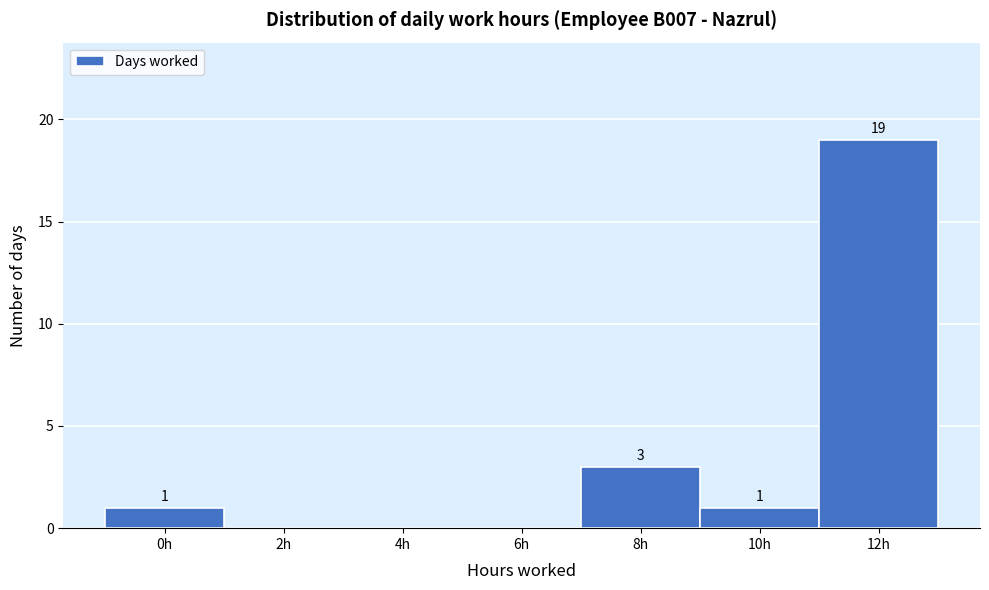

Reading left to right, transcribe all the data shown in this chart.

0h=1	2h=0	4h=0	6h=0	8h=3	10h=1	12h=19